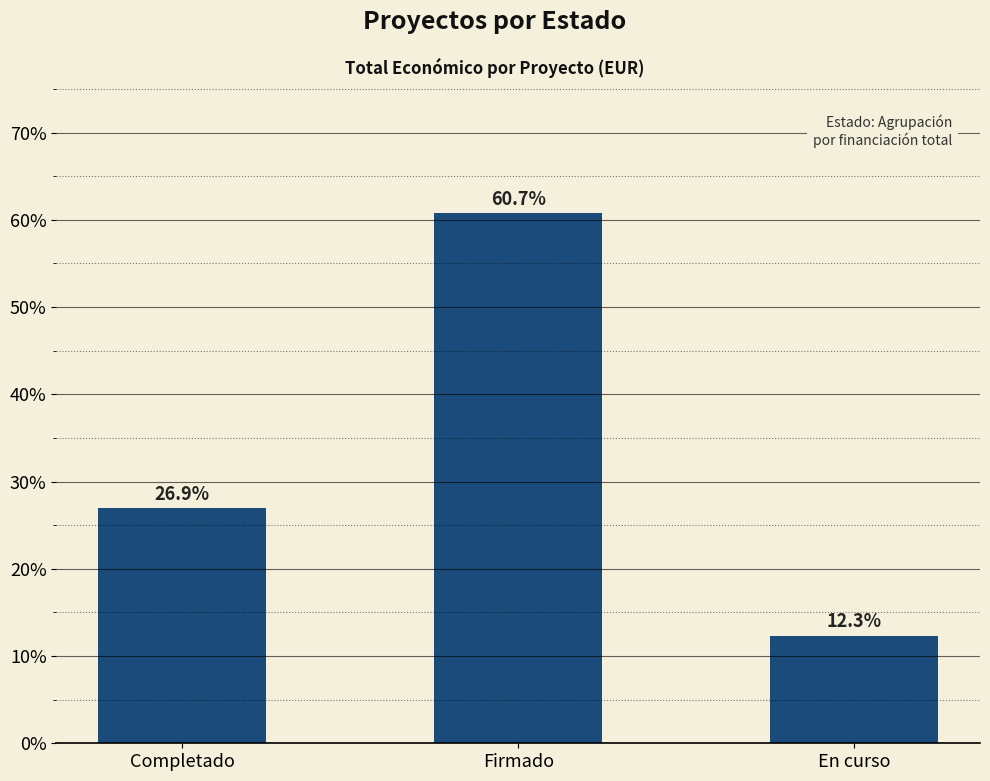

Reading left to right, transcribe all the data shown in this chart.

26.9	60.7	12.3